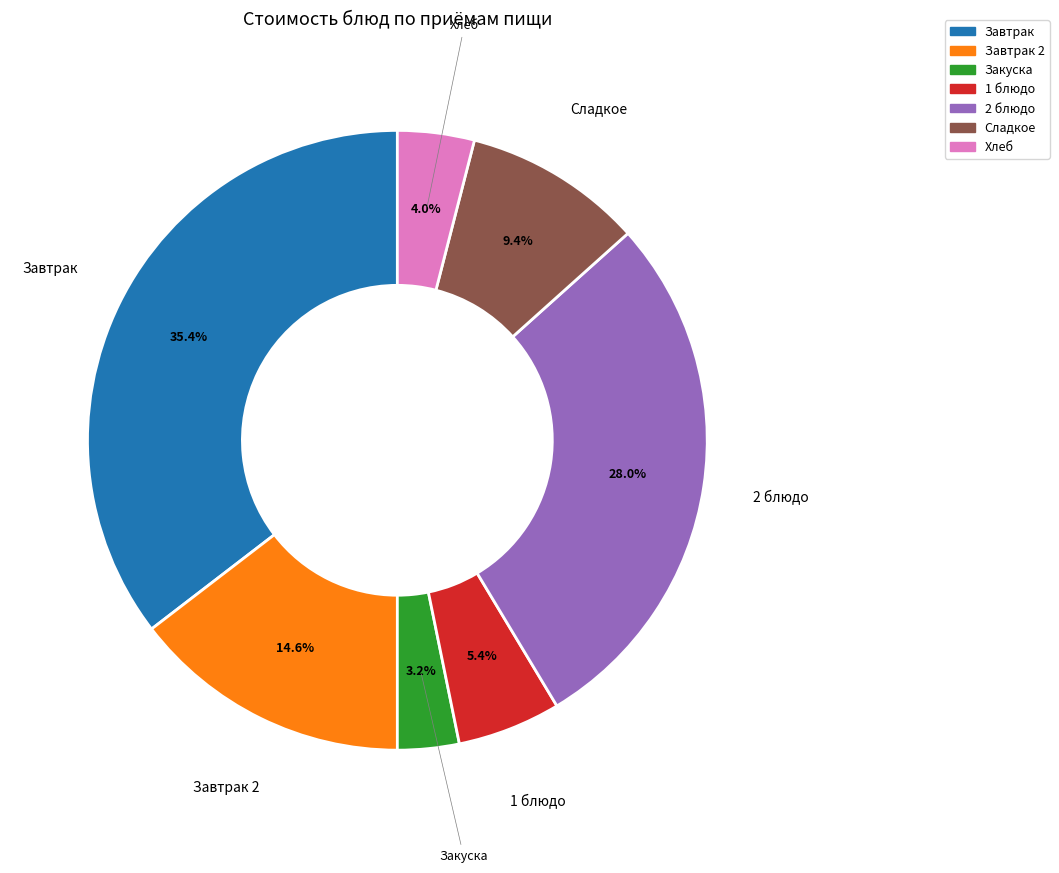

Is there a majority slice in this chart?

No